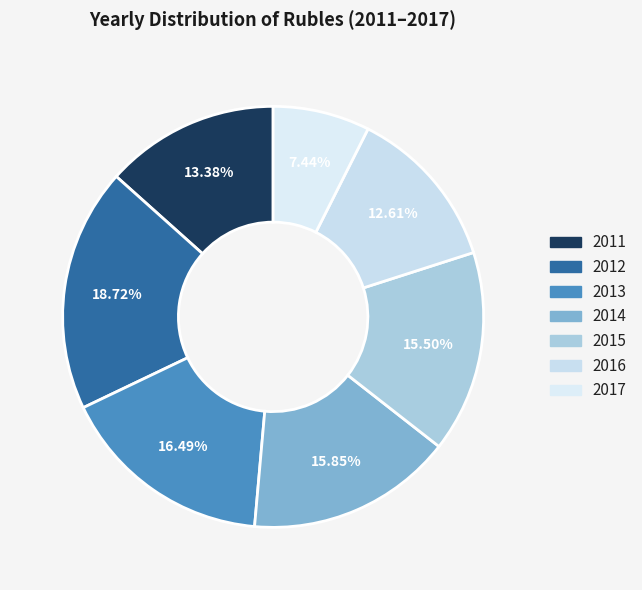

What is the smallest slice in the pie chart?

2017